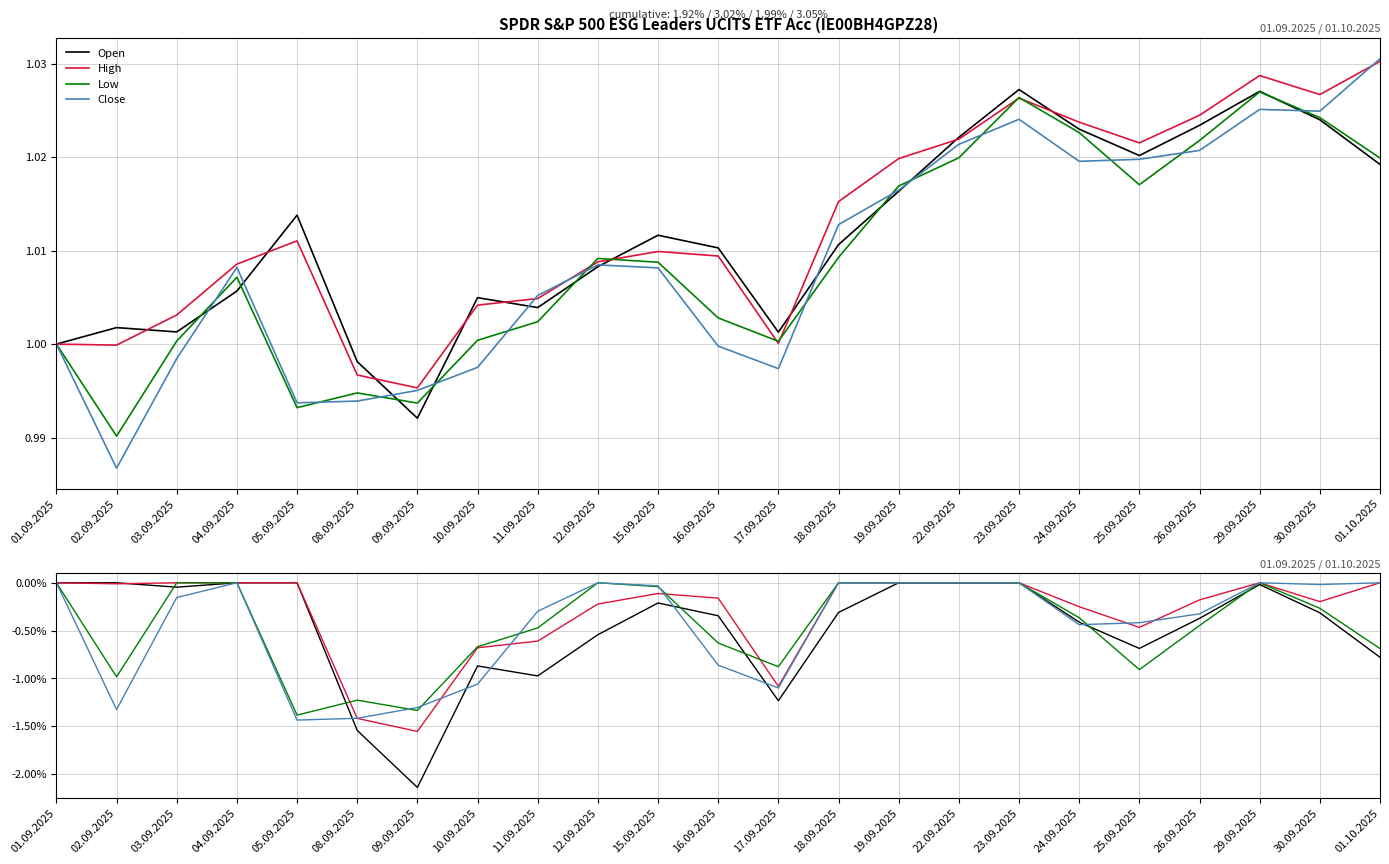

True or false: Low has more than 2 points higher than both neighbors.

True